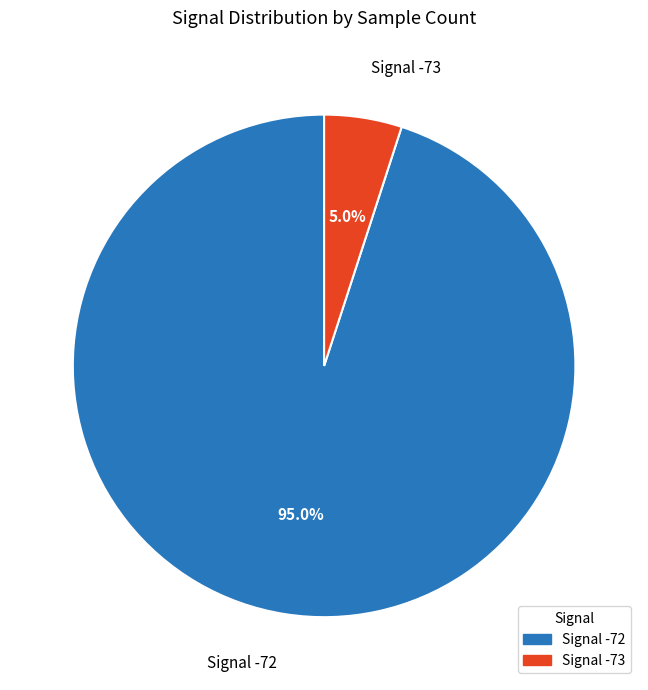

Is there any slice that represents more than half of the pie?

Yes